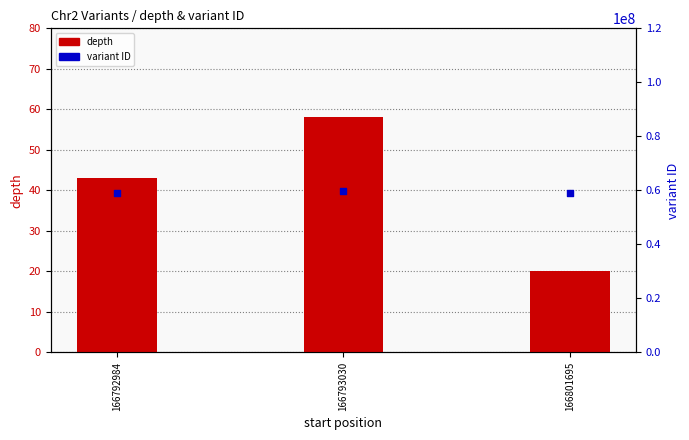

At which category is the sum across all series the highest?

166793030